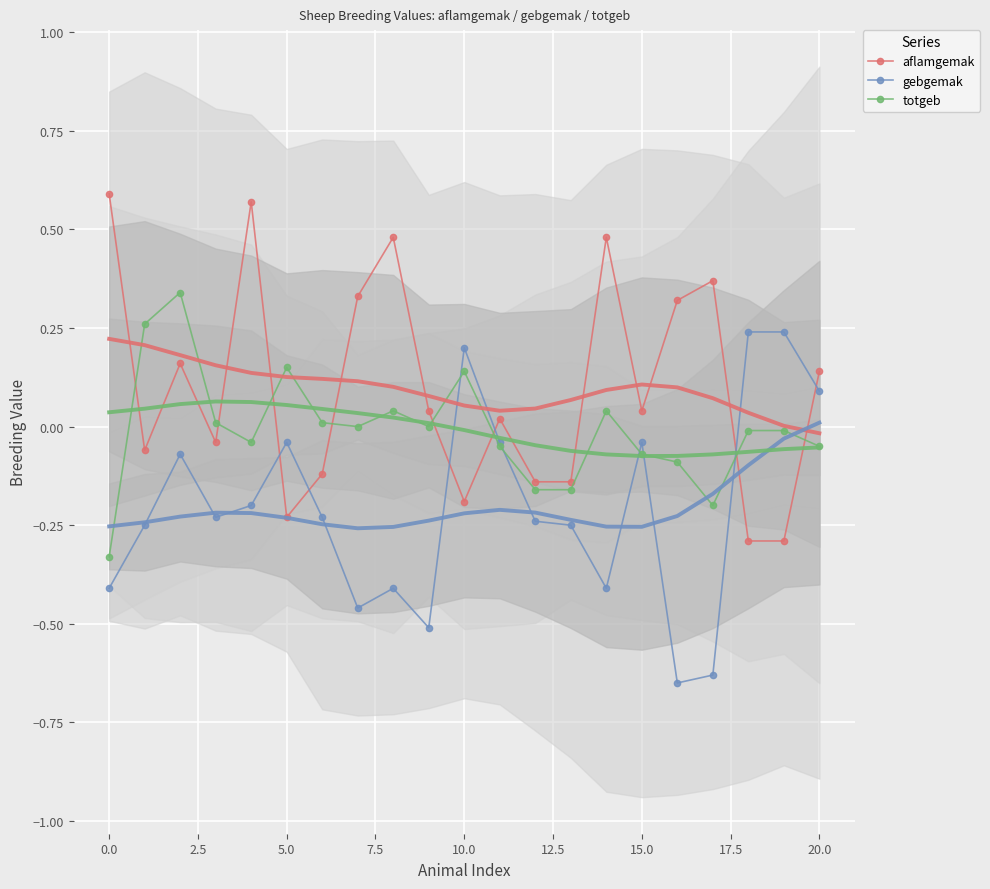

At which category does the chart reach its minimum across all series?

16